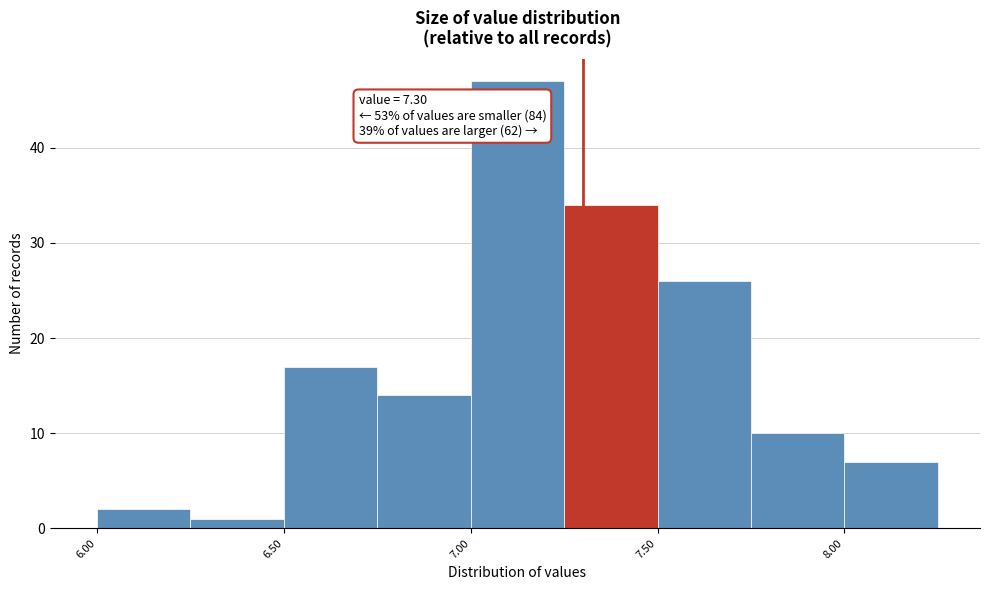

Over which range of the x-axis is the bar tallest?

7.00 to 7.25